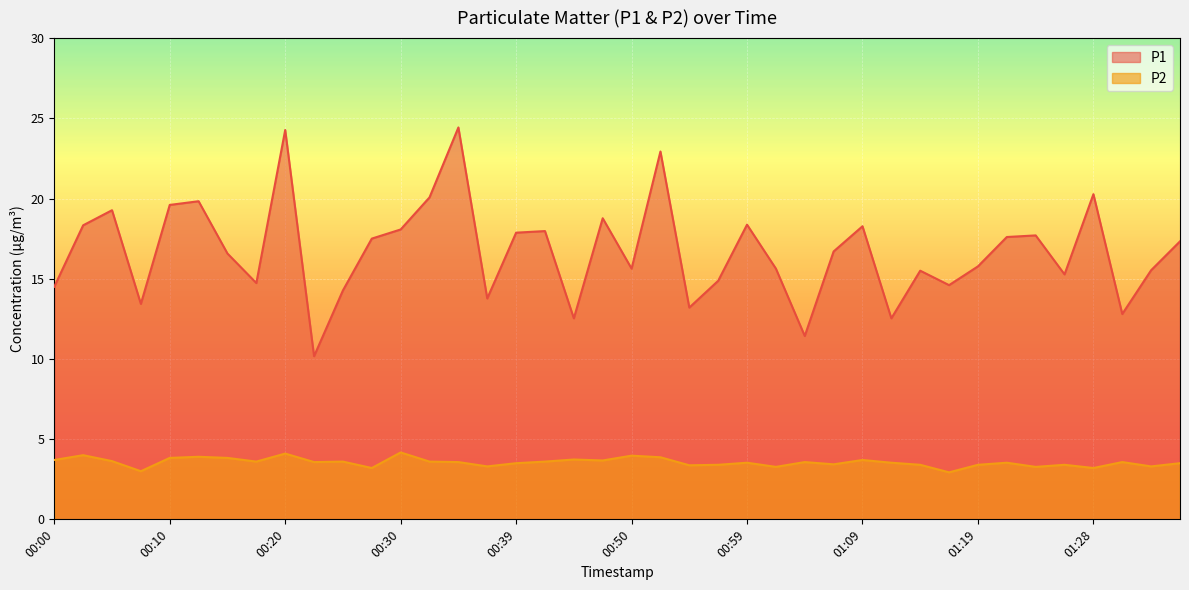

Count the number of data series in this chart.

2